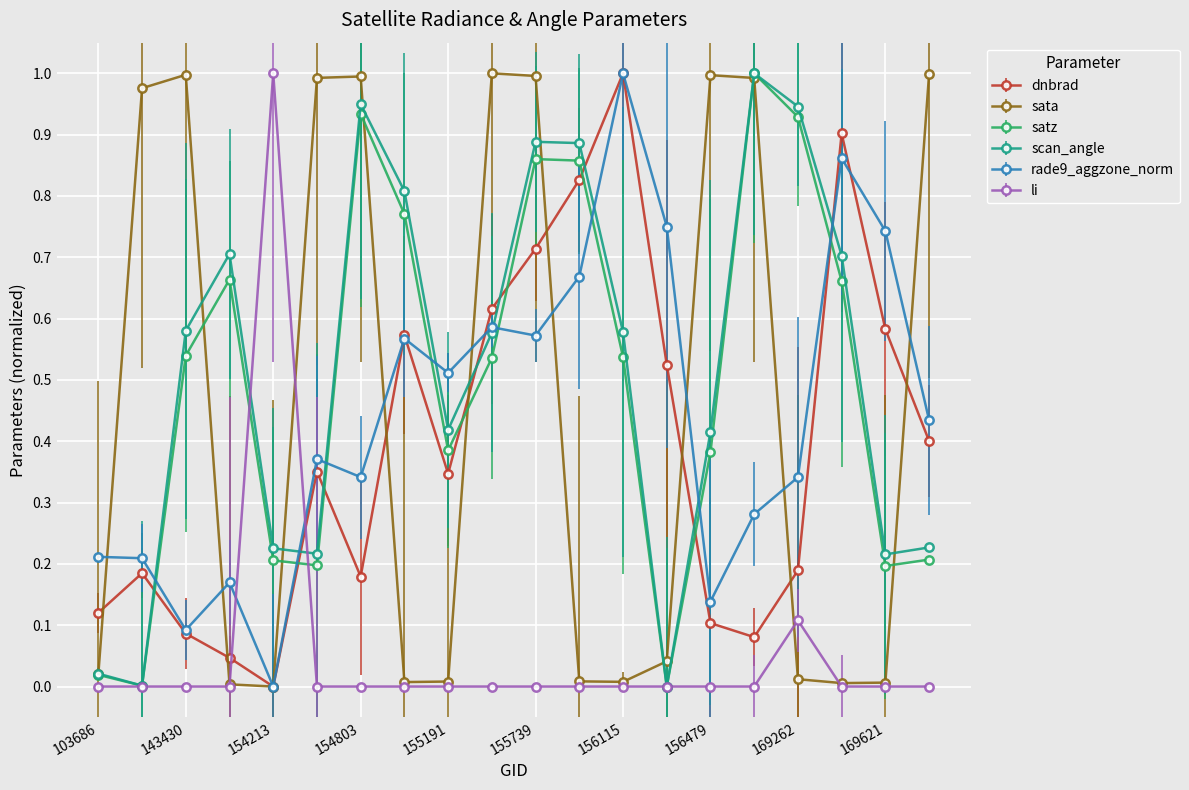

How many times do dnbrad and scan_angle cross each other?

8